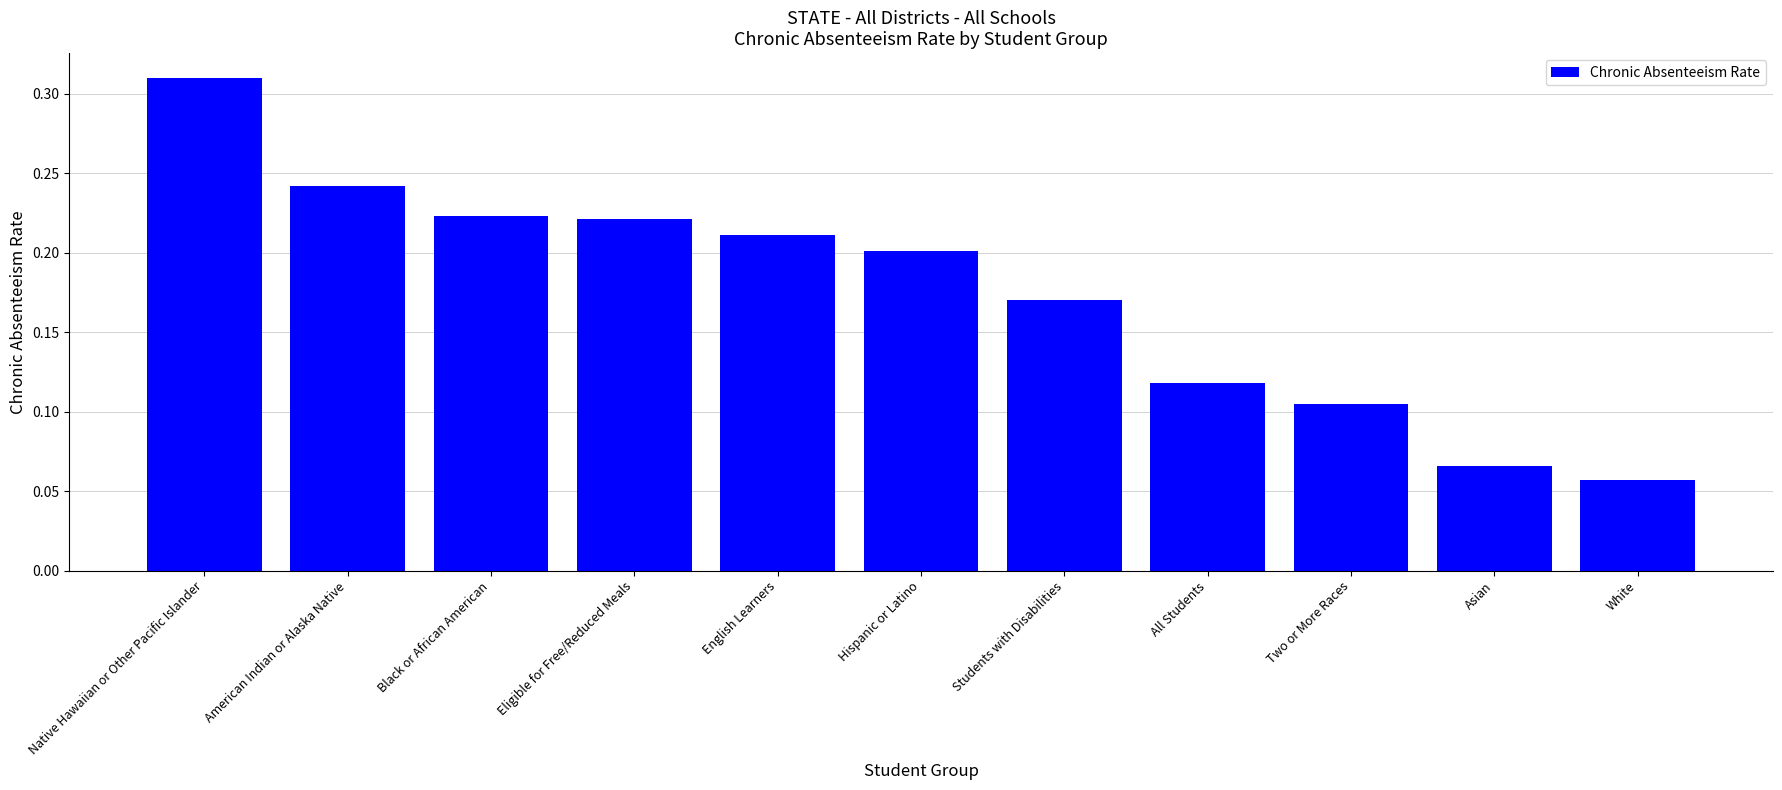

Is it true that the value at Native Hawaiian or Other Pacific Islander is 0.6?

False